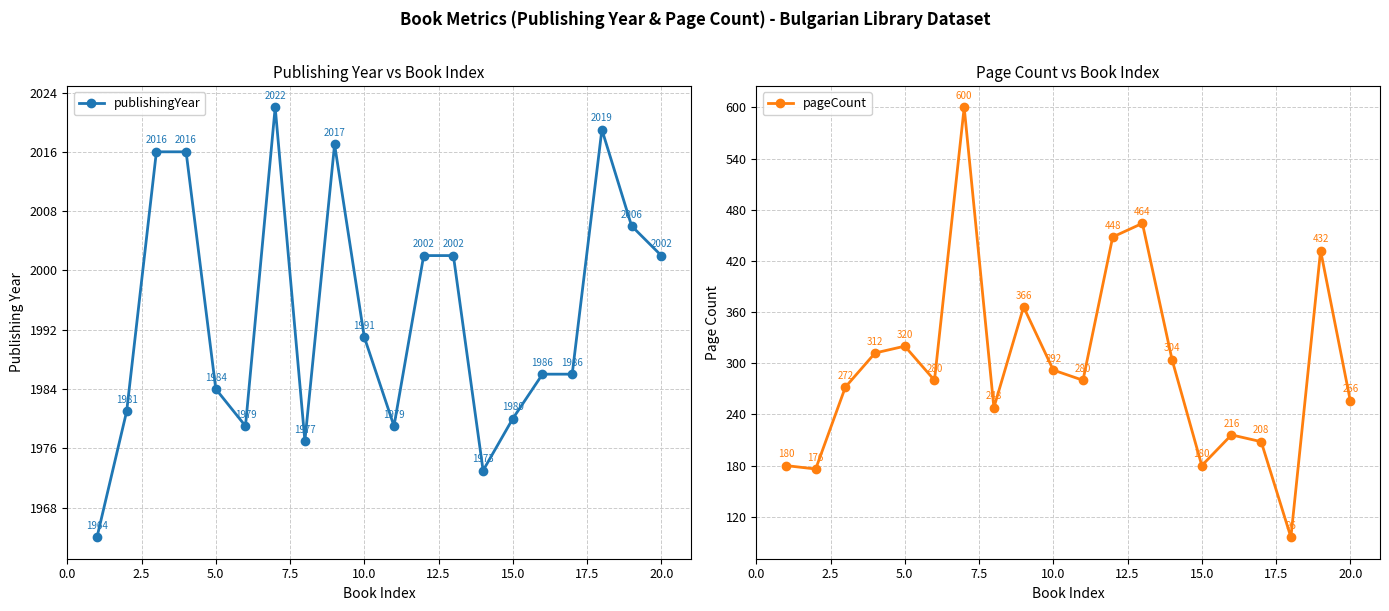

What is the minimum value for pageCount?

96